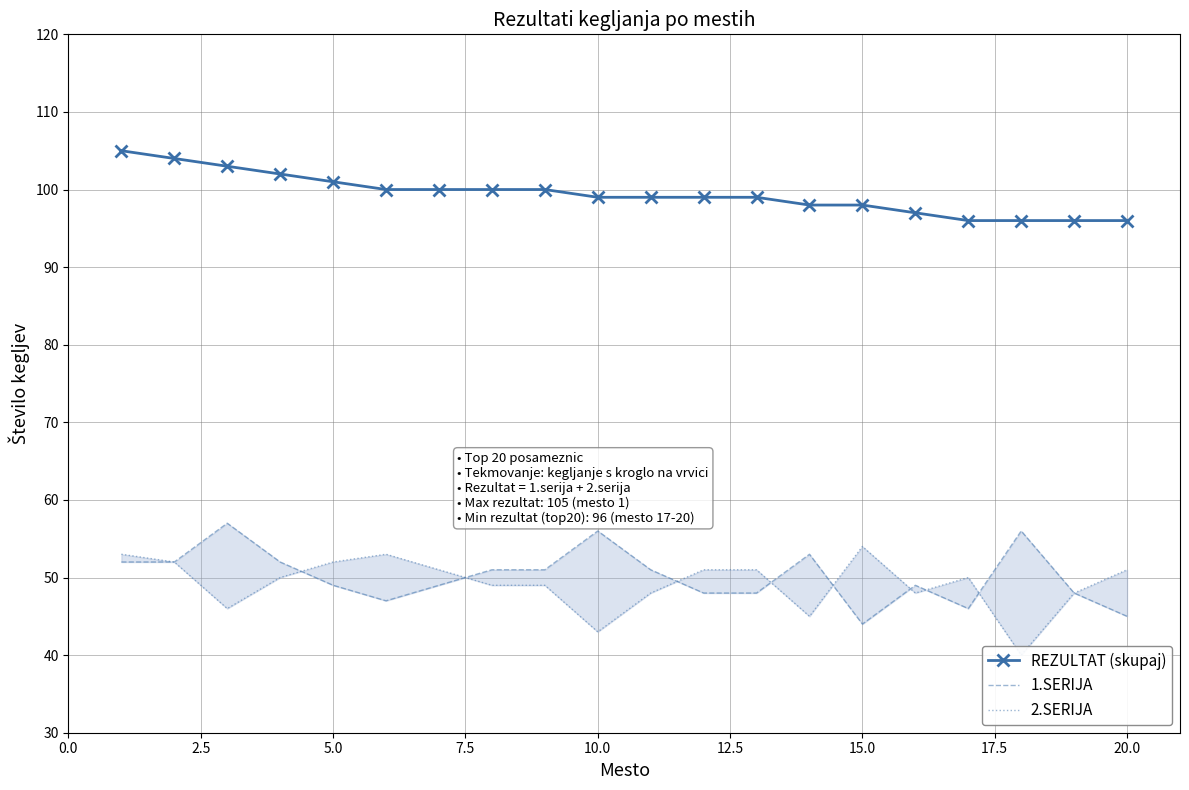

Is it true that REZULTAT (skupaj) equals 165 at 17.5?

False